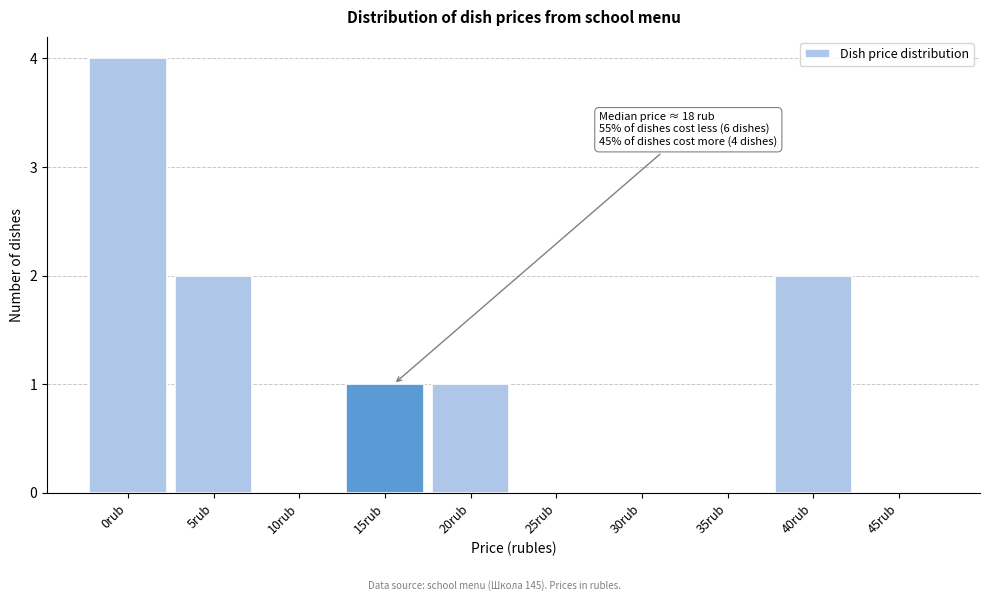

Reading left to right, what are all the values shown in this chart?

0rub=4	5rub=2	10rub=0	15rub=1	20rub=1	25rub=0	30rub=0	35rub=0	40rub=2	45rub=0